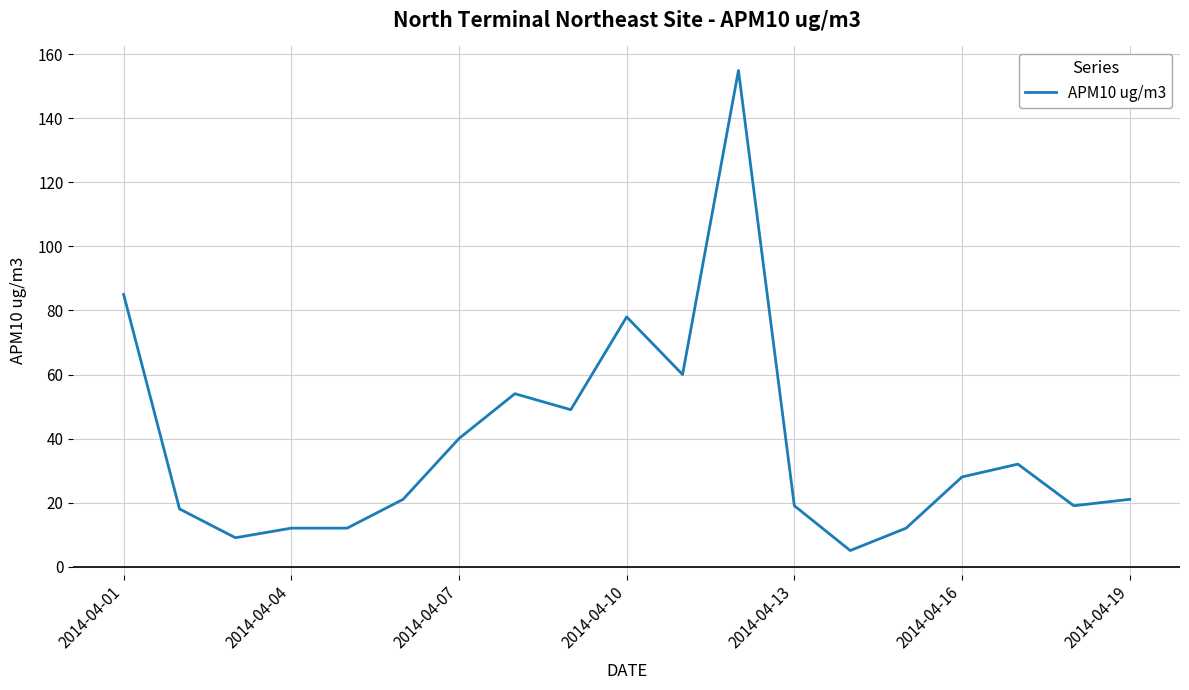

How many series are shown in this chart?

1